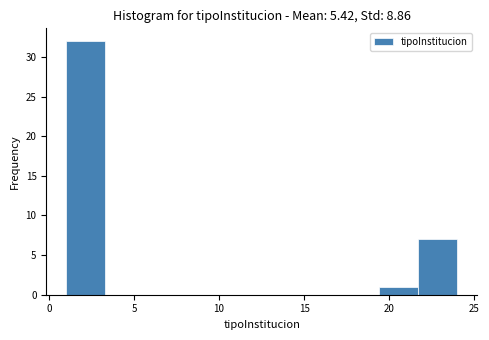

Reading left to right, list every bar in this chart as the range it spans on the x-axis followed by its height. Neither the bar edges nor the heights are printed on the chart, so give them approximately, as read against the axes.

1.0 to 3.3: 32
3.3 to 5.6: 0
5.6 to 7.9: 0
7.9 to 10.2: 0
10.2 to 12.5: 0
12.5 to 14.8: 0
14.8 to 17.1: 0
17.1 to 19.4: 0
19.4 to 21.7: 1
21.7 to 24.0: 7